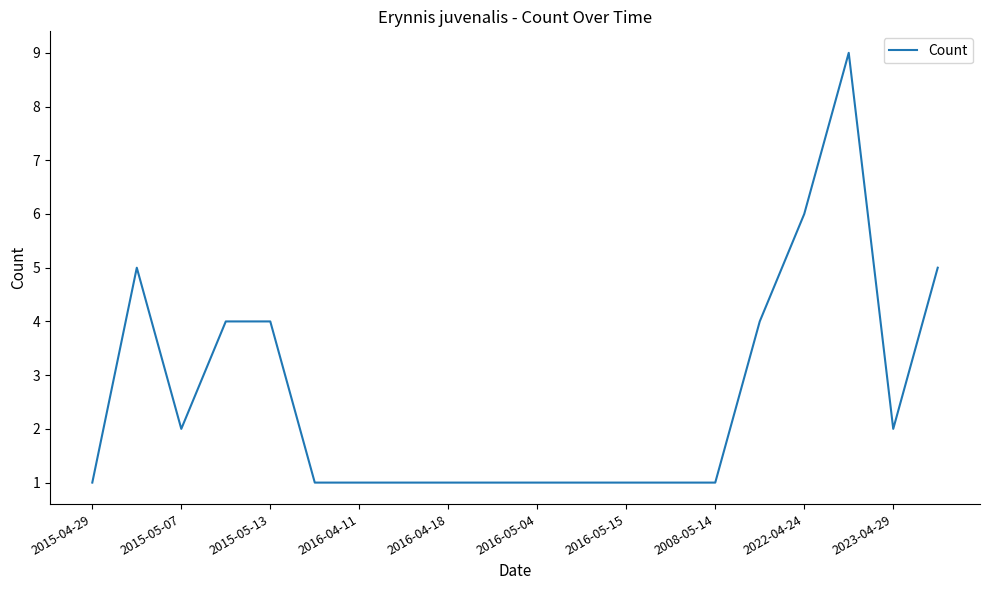

What is the difference between the maximum and minimum values?

8